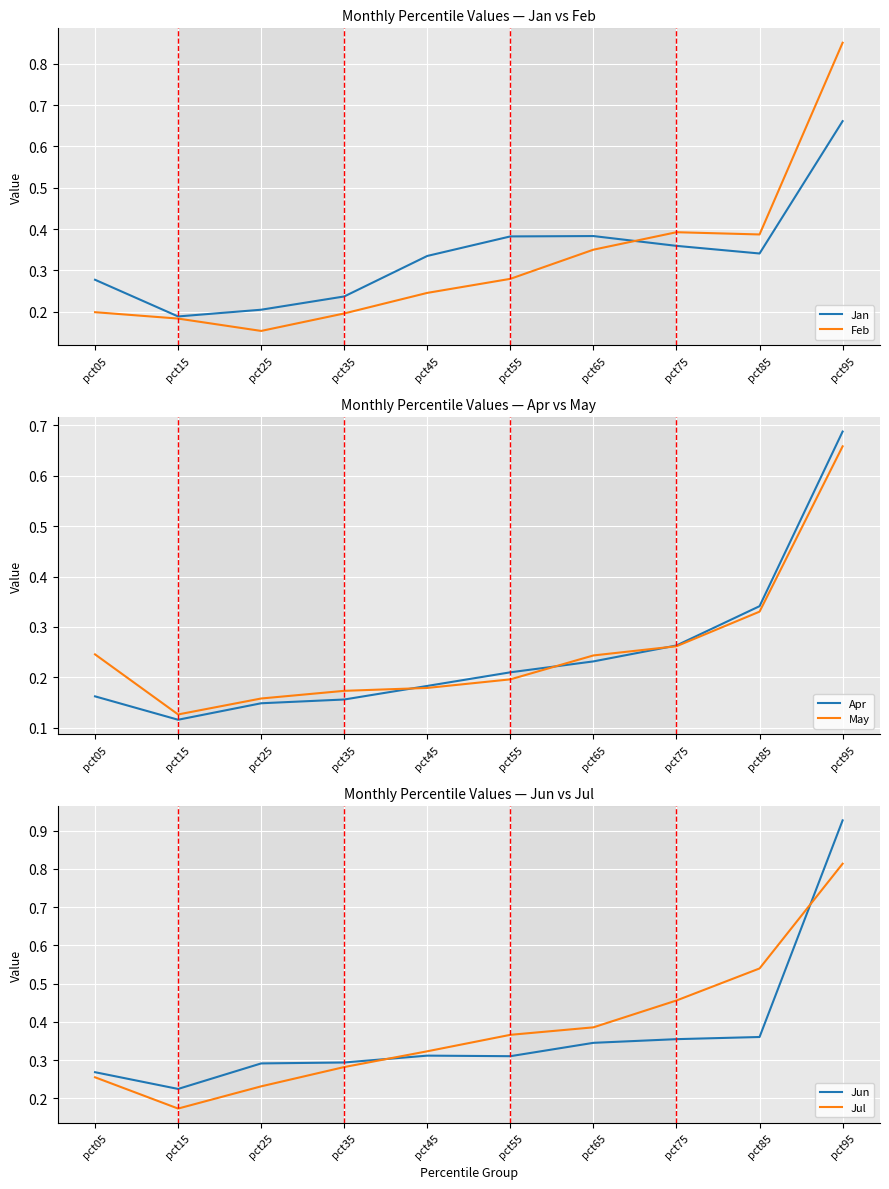

True or false: Feb has more than 1 points higher than both neighbors.

False